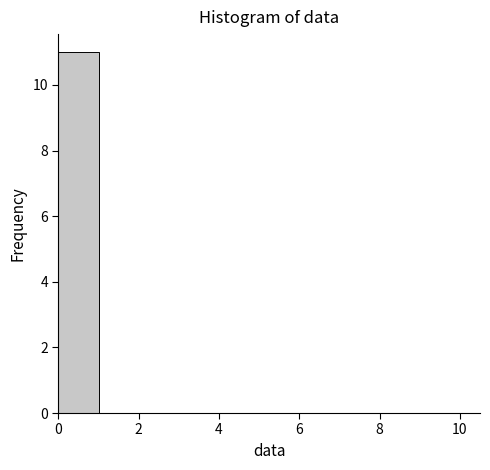

How tall is the bar that spans 0 to 1 on the x-axis? The values are not printed on the chart, so give them approximately, as read against the axis.

11